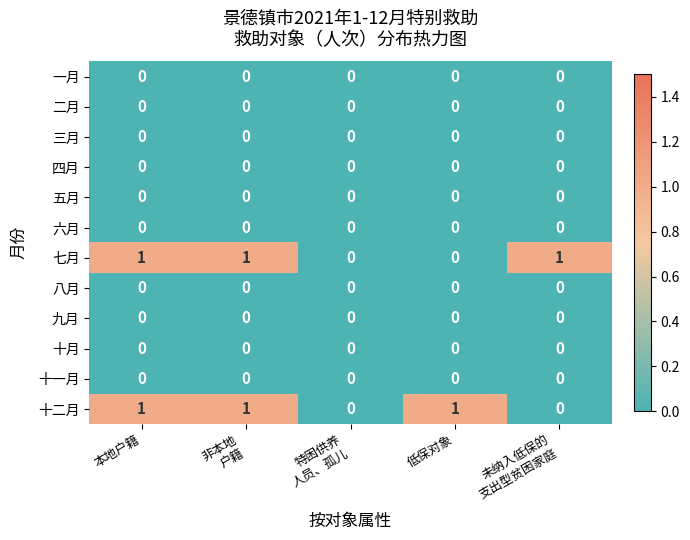

The 四月 series shows 0 at 本地户籍. True or false?

True